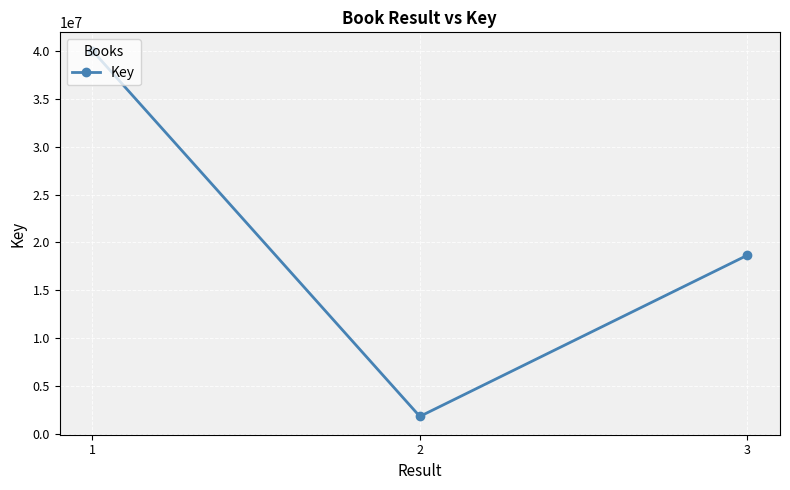

Which label corresponds to the largest value in the chart?

1